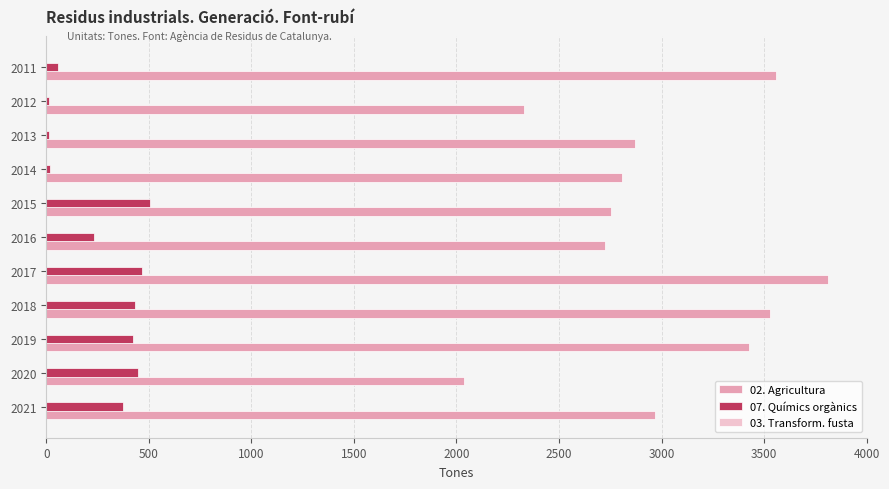

The 07. Químics orgànics series shows 14 at 2013. True or false?

True